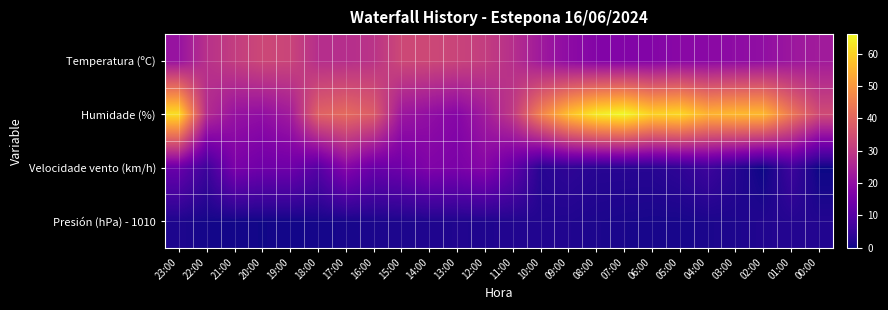

At how many categories does at least one series exceed 24?

24